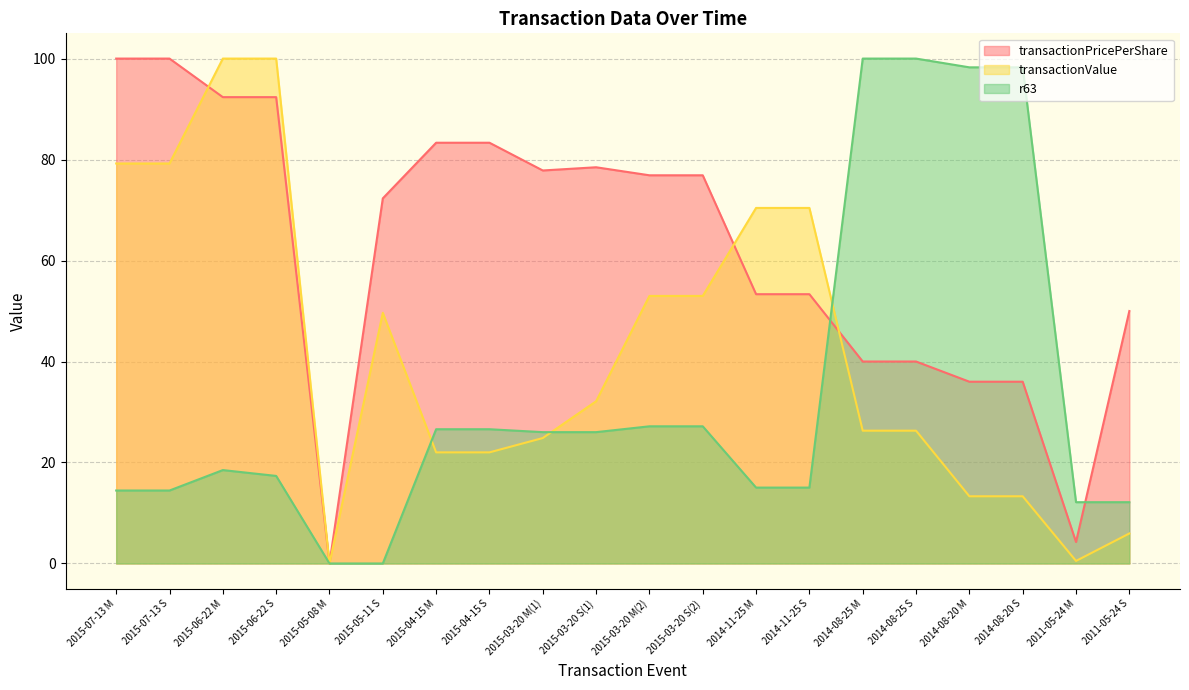

How many values in the transactionValue series exceed 32?

10